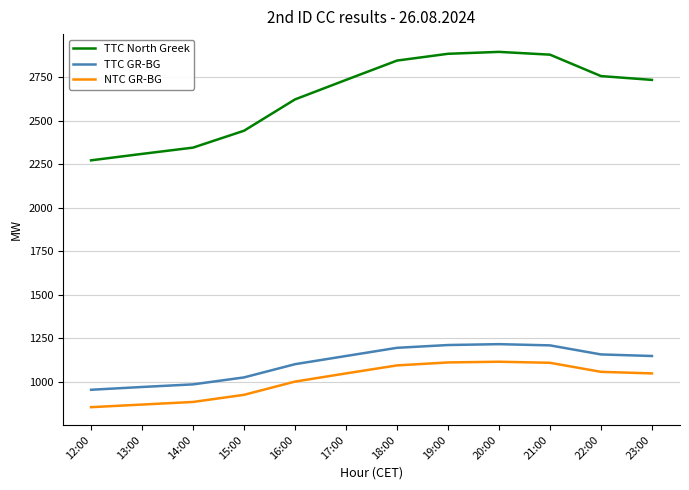

What are all the series names shown in the legend?

TTC North Greek, TTC GR-BG, NTC GR-BG